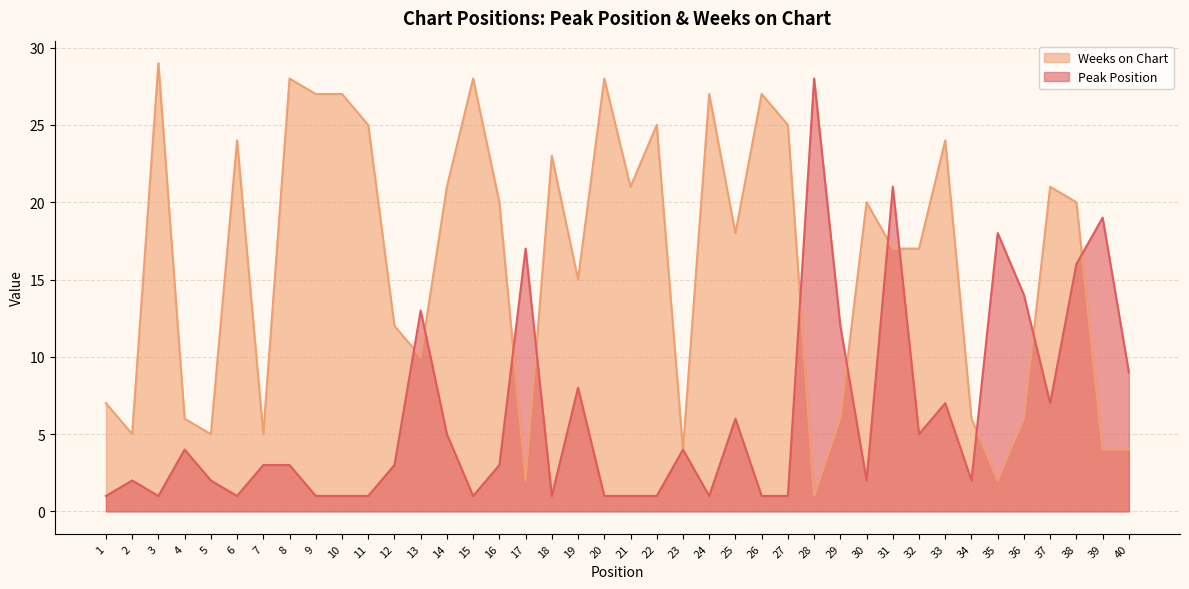

Is it true that Weeks on Chart equals 30 at 16?

False